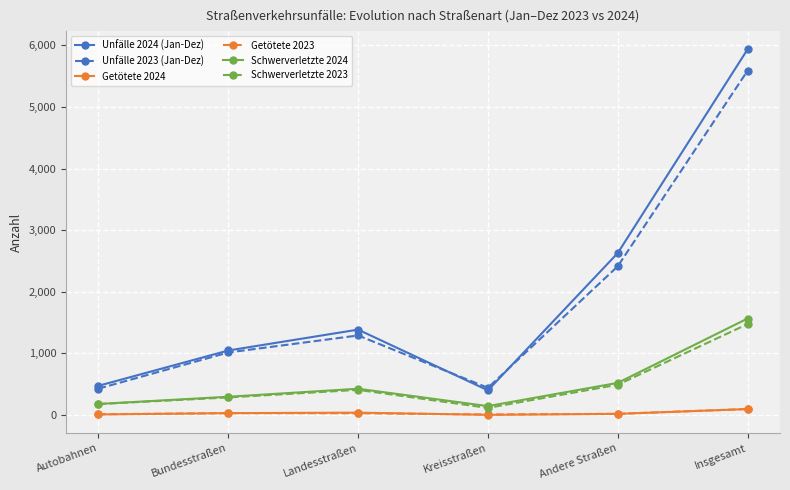

What is the difference between the Schwerverletzte 2024 values at Bundesstraßen and Insgesamt?

1270